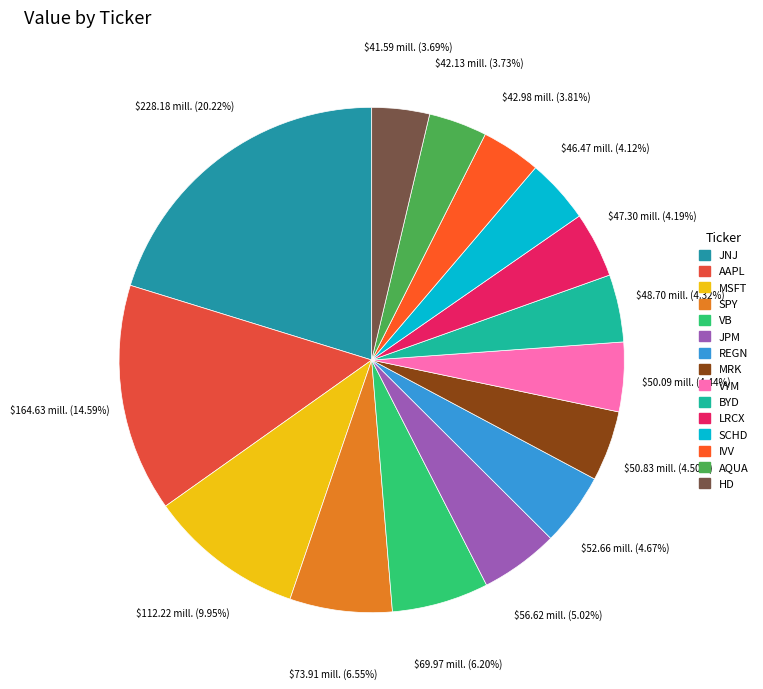

Rank the categories by value from highest to lowest.

JNJ, AAPL, MSFT, SPY, VB, JPM, REGN, MRK, VYM, BYD, LRCX, SCHD, IVV, AQUA, HD